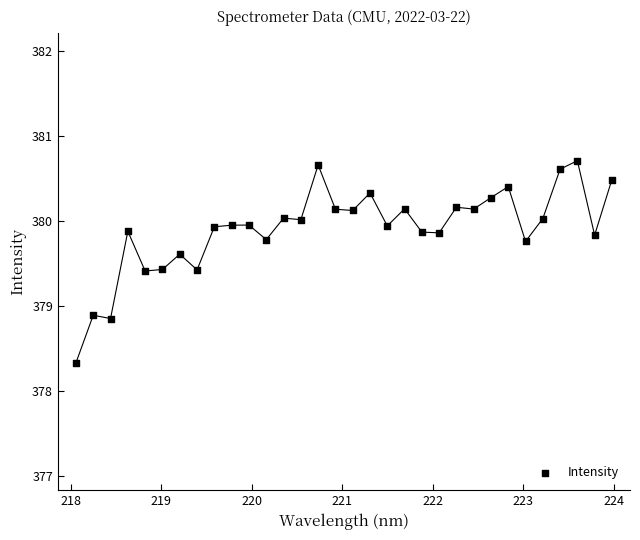

What is the range of Y values (max minus min)?

2.4